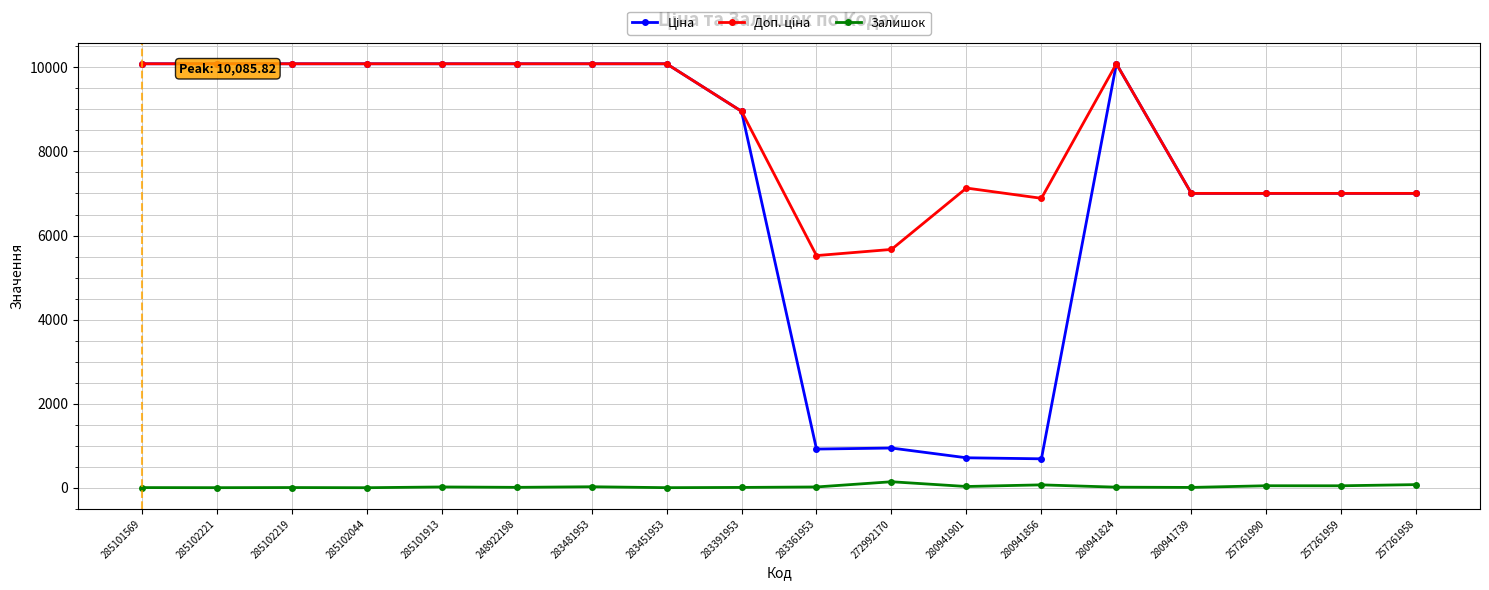

What is the maximum value shown in the chart?

10085.8